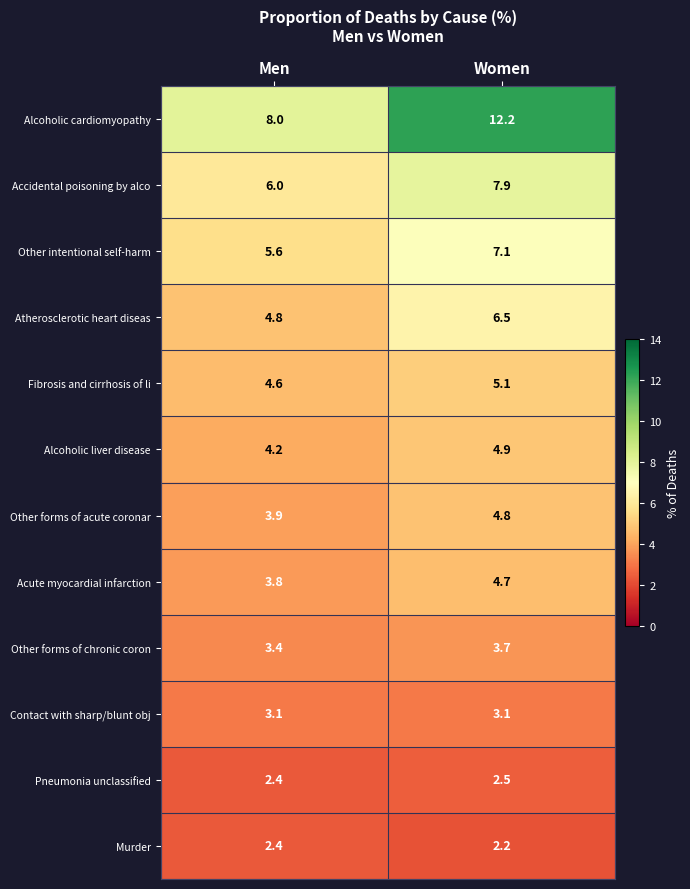

Which label corresponds to the smallest value in the chart?

Women